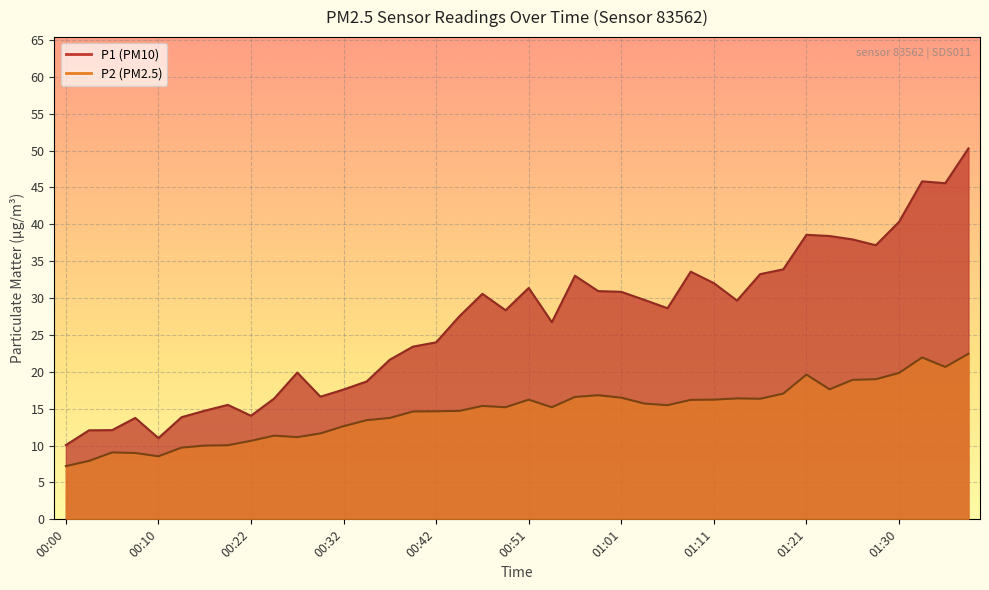

Where is the first local maximum for P1?

00:08